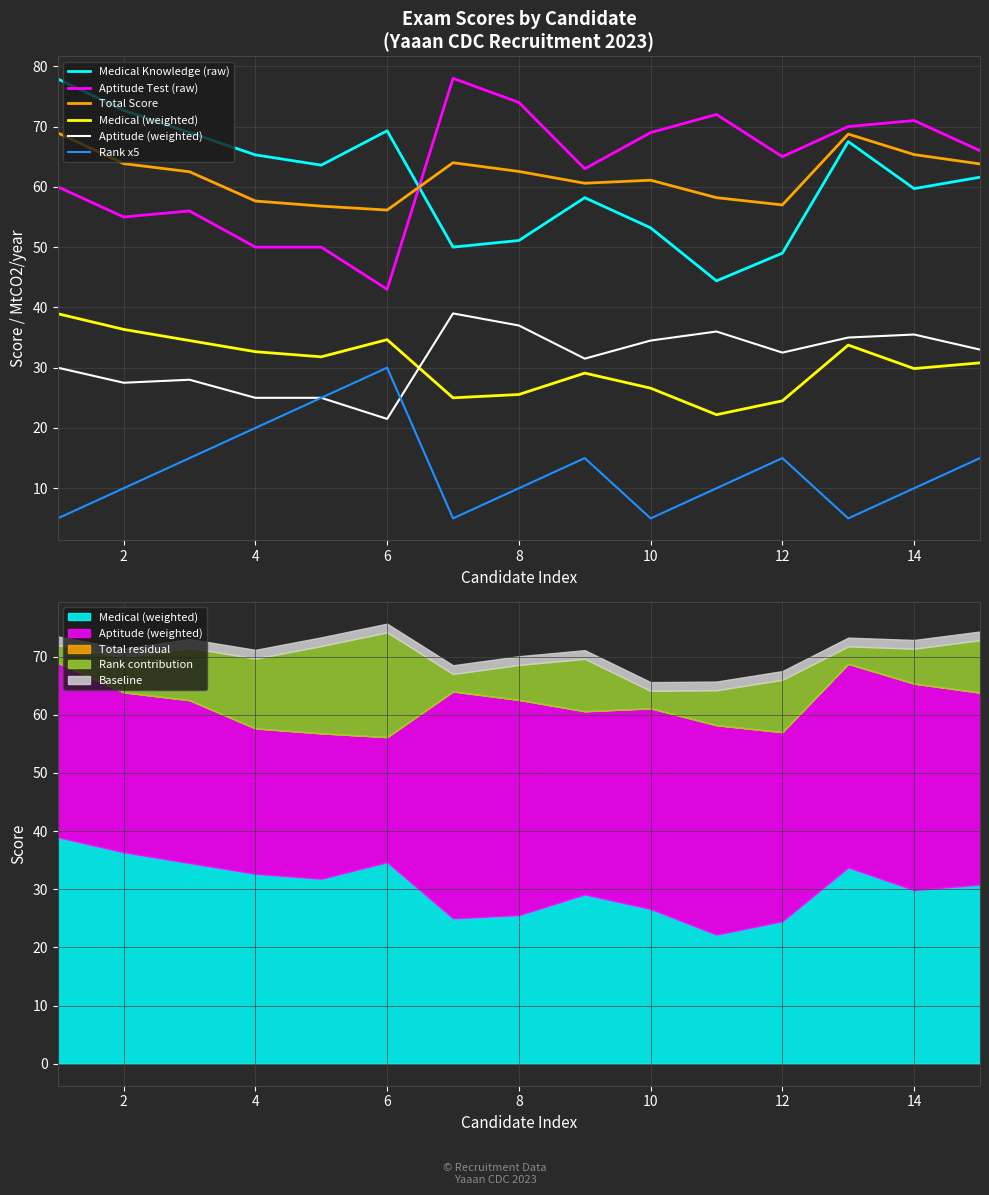

At how many categories does at least one series exceed 48?

15